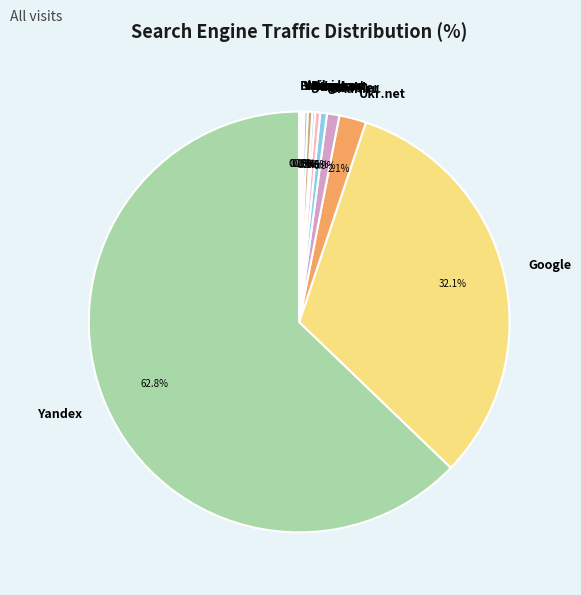

To the nearest percent, what is the average slice percentage?

8%